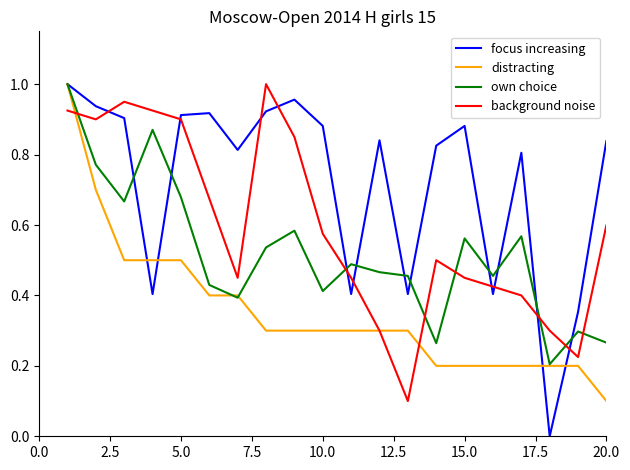

True or false: own choice and background noise cross at least once.

True